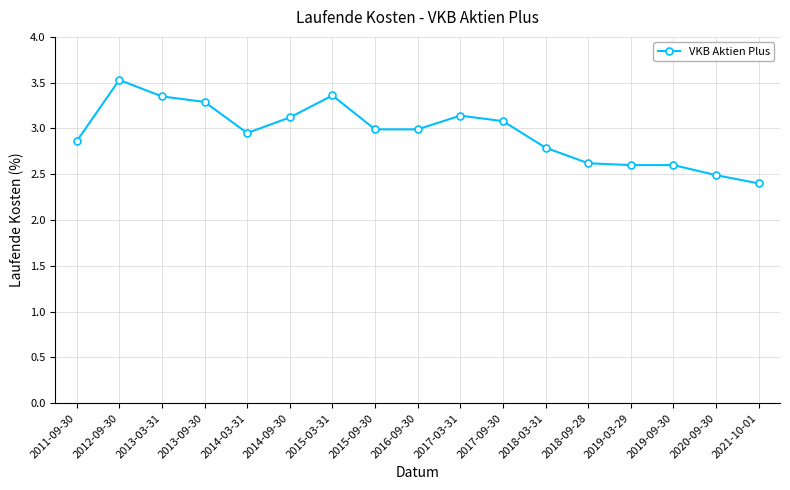

How many distinct data groups are displayed?

1